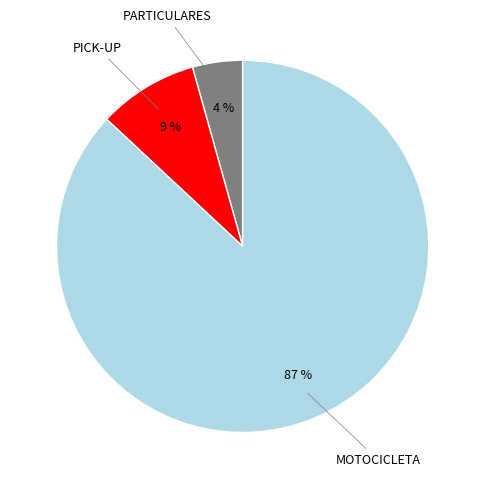

Is the sum of MOTOCICLETA and PICK-UP greater than half?

Yes